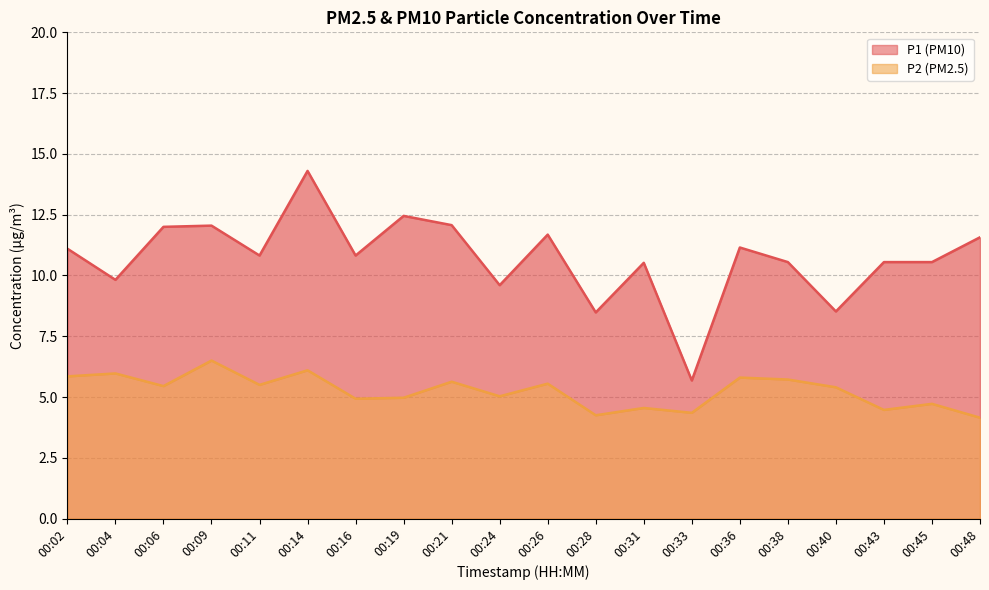

True or false: P1 and P2 intersect in this chart.

False